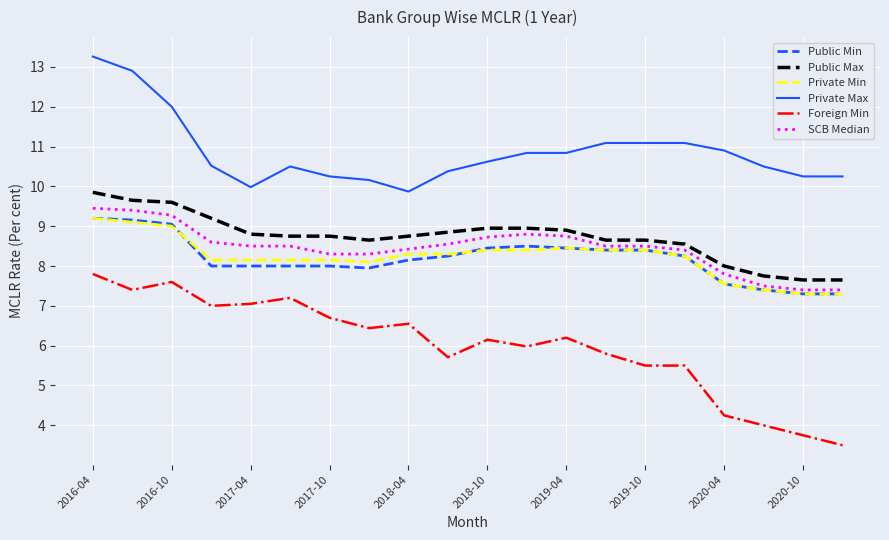

What is the smallest value displayed?

3.5